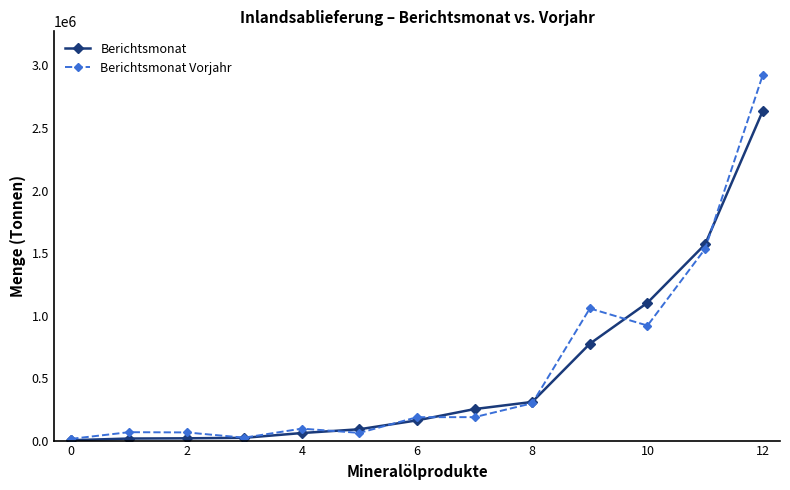

Which series has the largest range (max minus min)?

Berichtsmonat Vorjahr